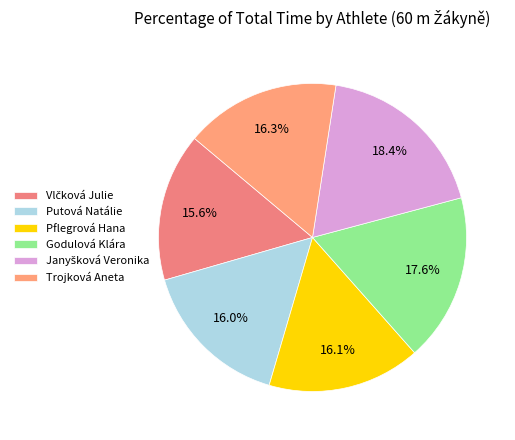

Count the number of slices in the pie.

6